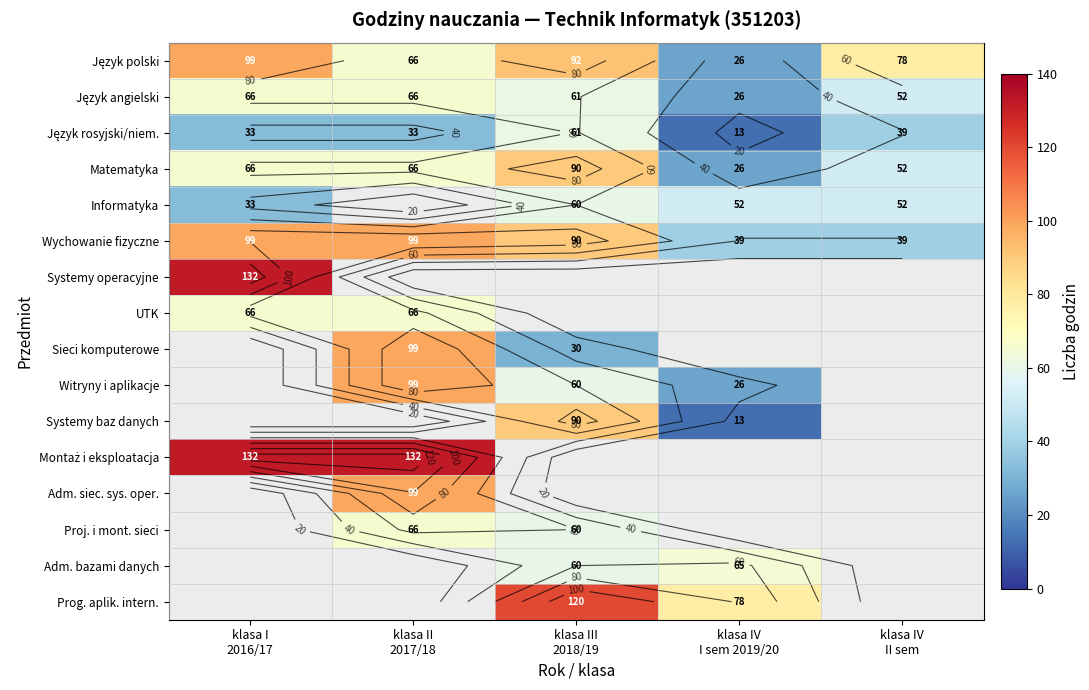

The Wychowanie fizyczne series shows 126 at klasa III 2018/19. True or false?

False